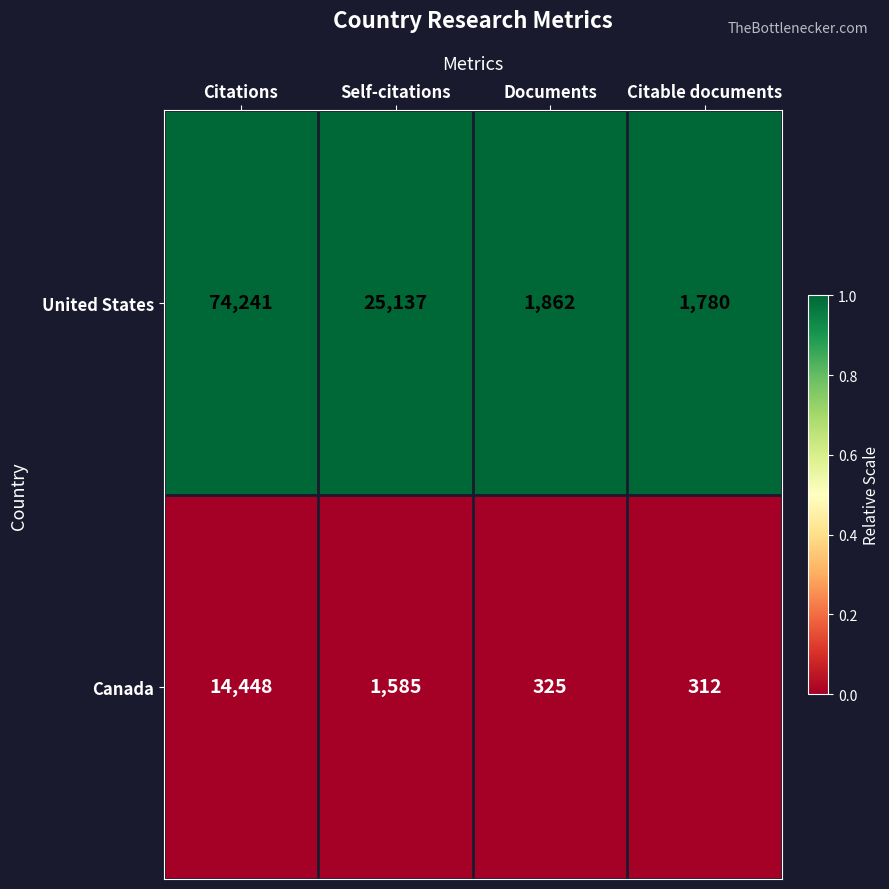

At Self-citations, list the series in order from smallest to largest.

Canada, United States